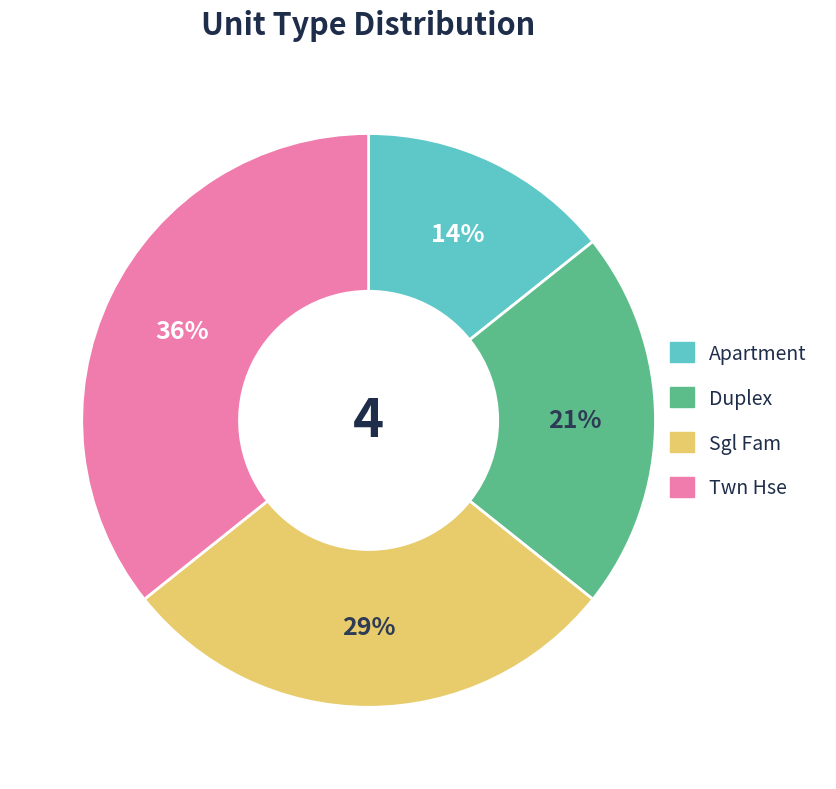

Does Duplex account for over 50% of the chart?

No